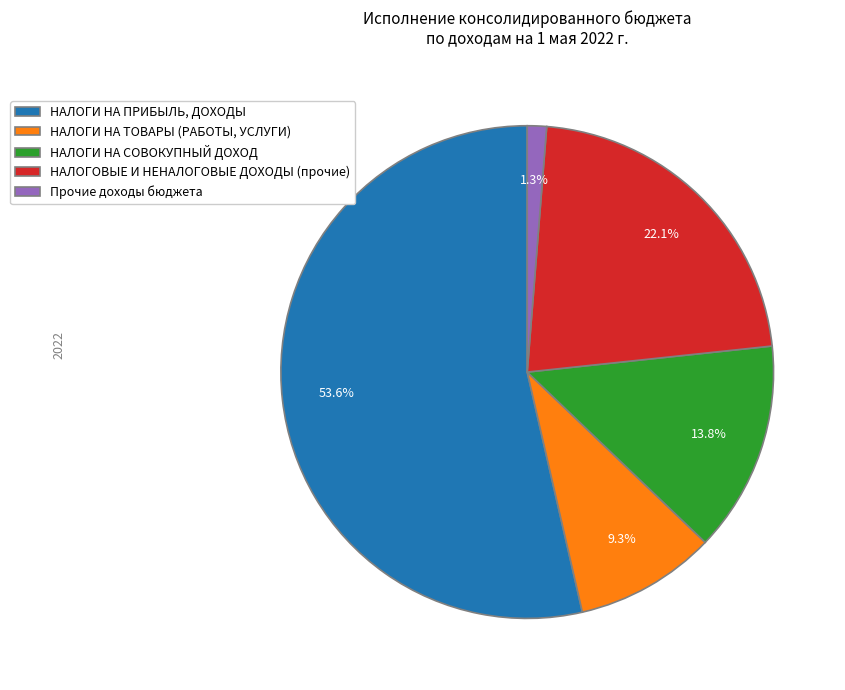

How many segments does this pie chart have?

5